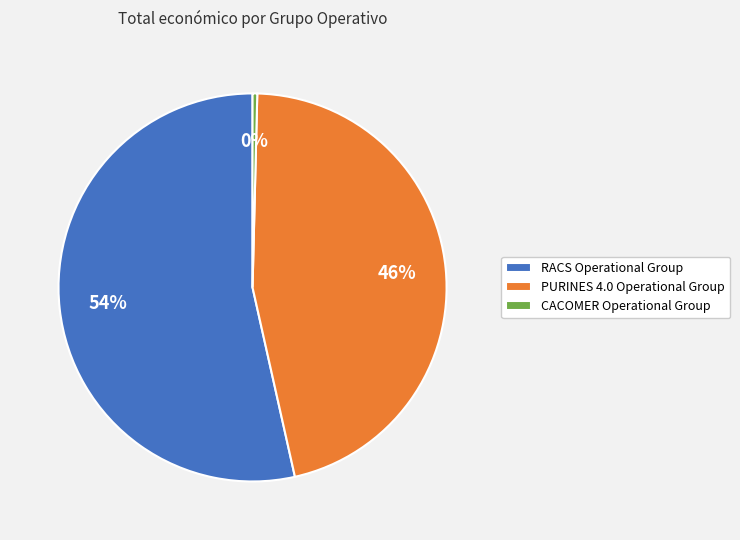

To the nearest percent, what is the combined percentage of RACS Operational Group and PURINES 4.0 Operational Group?

100%